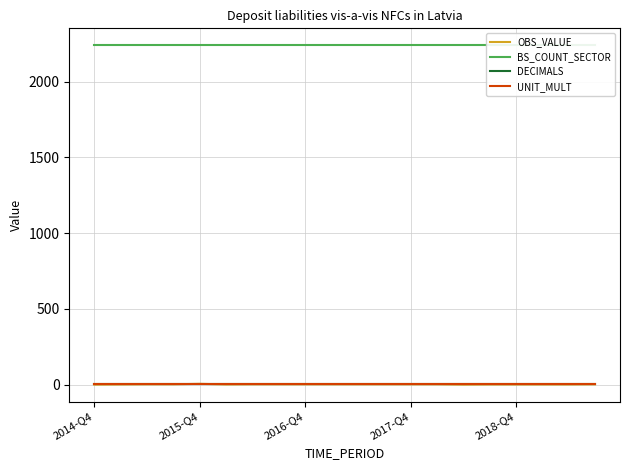

Is it true that BS_COUNT_SECTOR equals 2240 at 18?

True